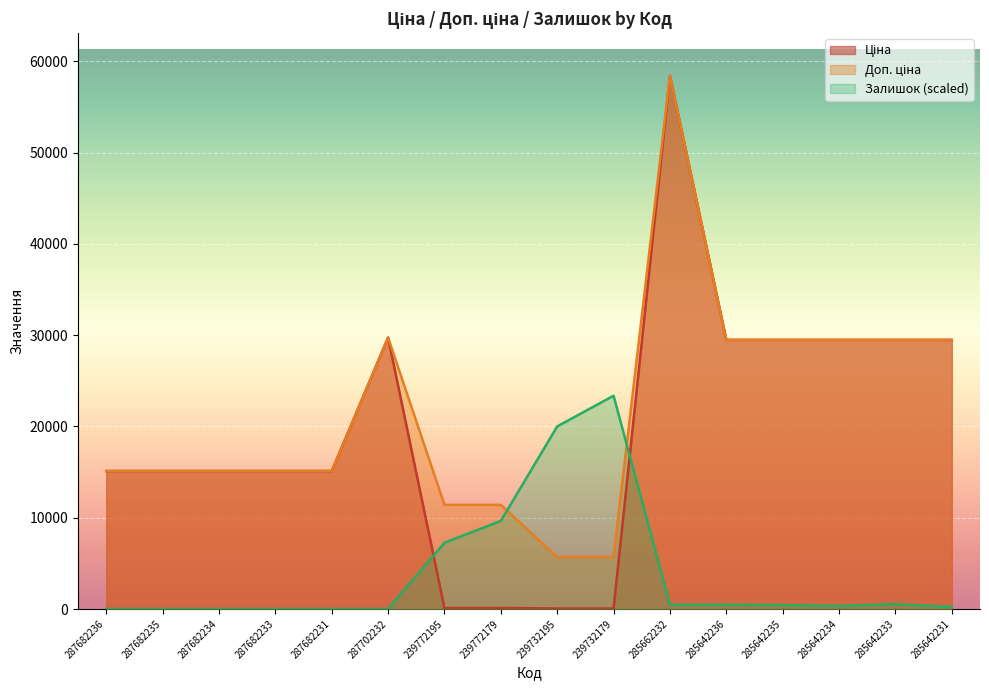

Which series has the largest range (max minus min)?

Ціна